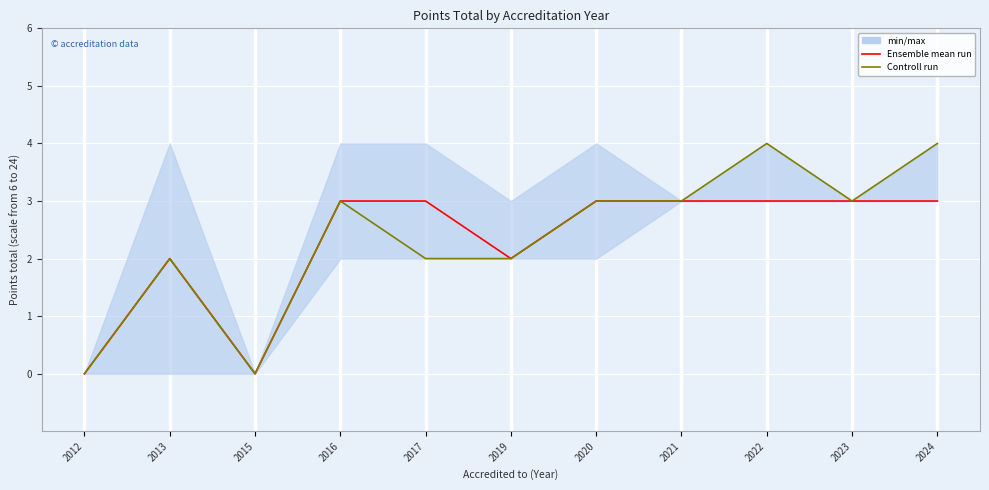

At which category does Ensemble mean run reach its first local valley?

2015